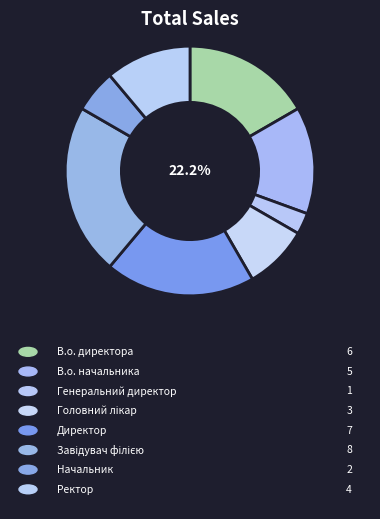

How many slices are in this pie chart?

8